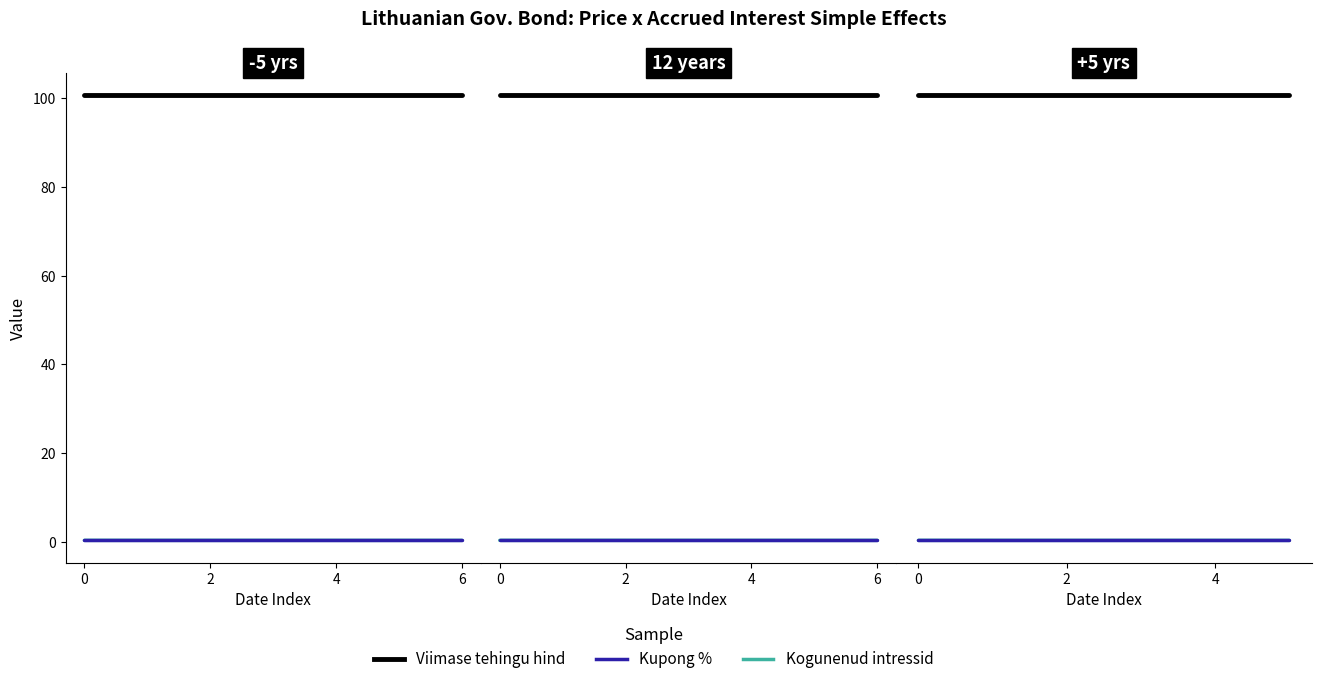

The value of Kogunenud intressid at 0 is 0.4. True or false?

False